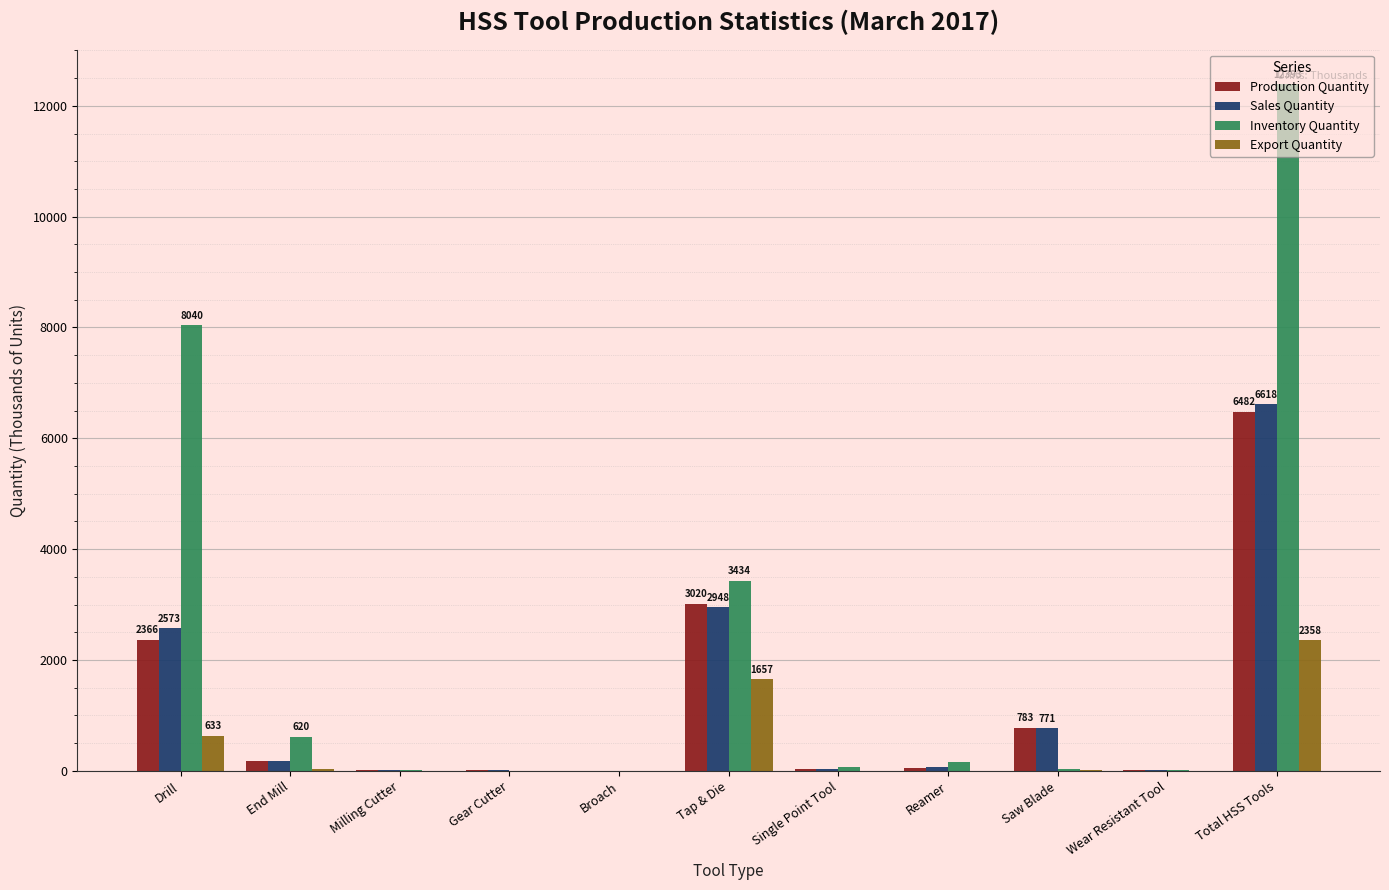

At which category is the sum across all series the highest?

Total HSS Tools